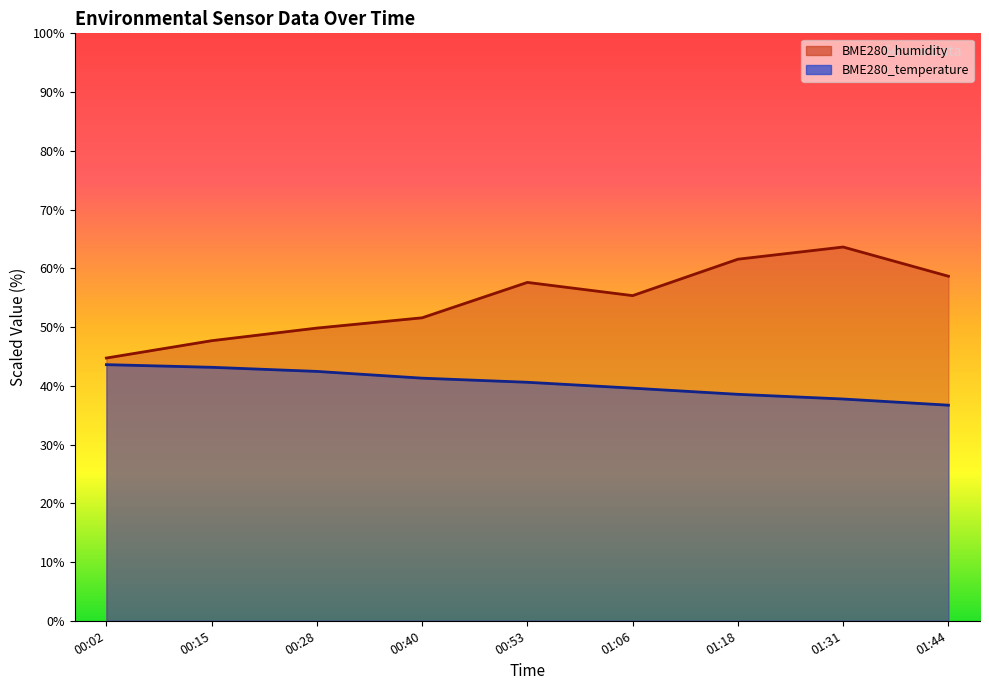

At which label does BME280_temperature first exceed 40?

00:02